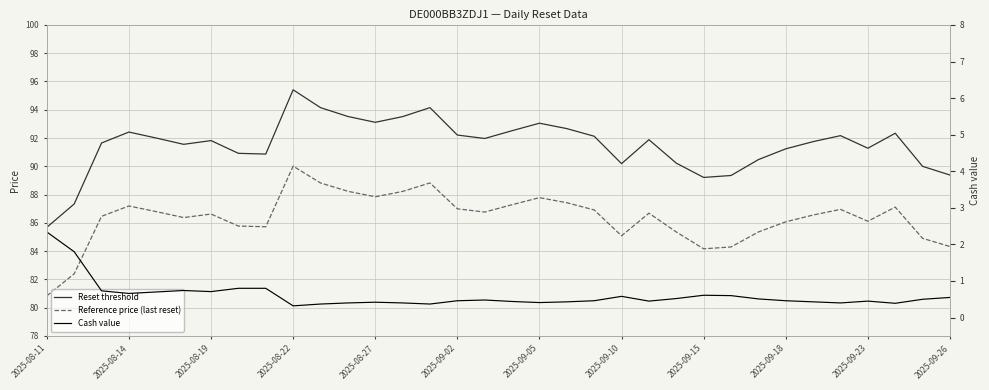

The value of Reference price (last reset) at 2025-09-10 is 85.1. True or false?

True